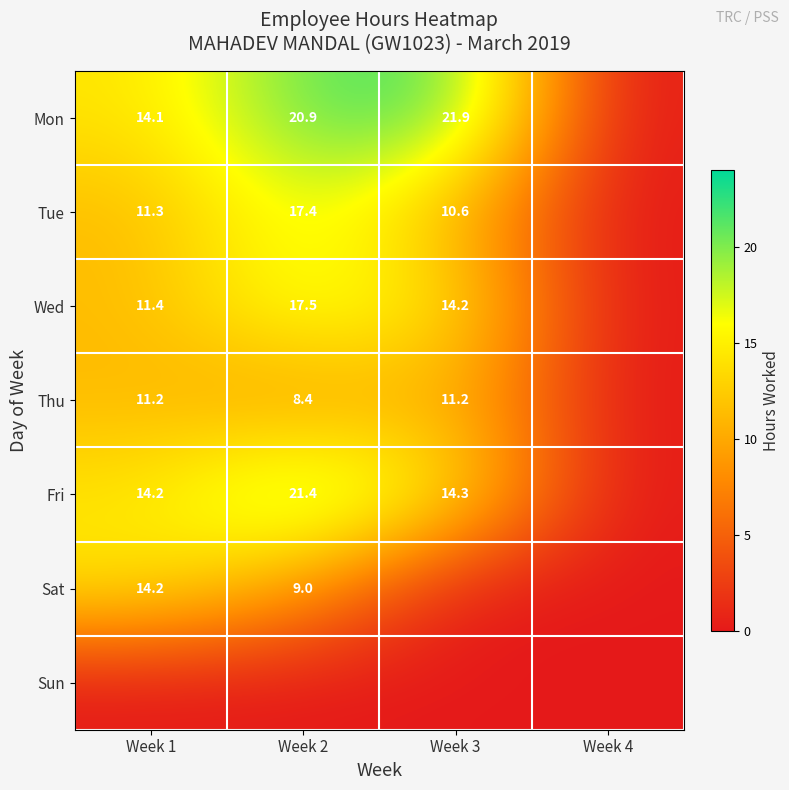

True or false: Wed has a value of 17.5 at Week 2.

True